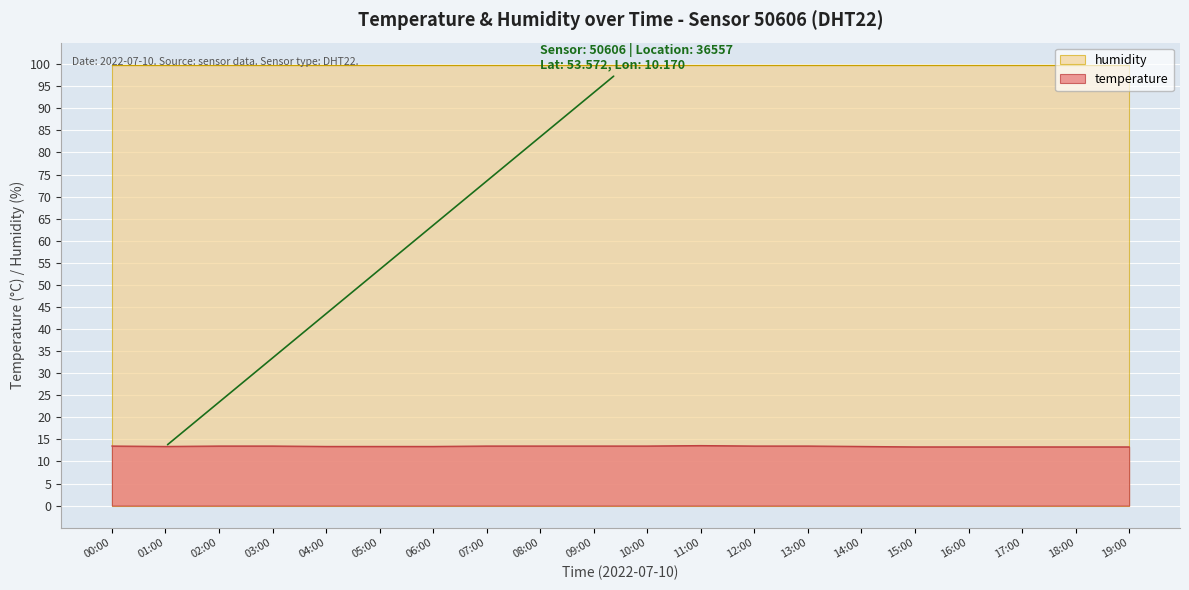

True or false: the data shows 4.8 at 06:00.

False